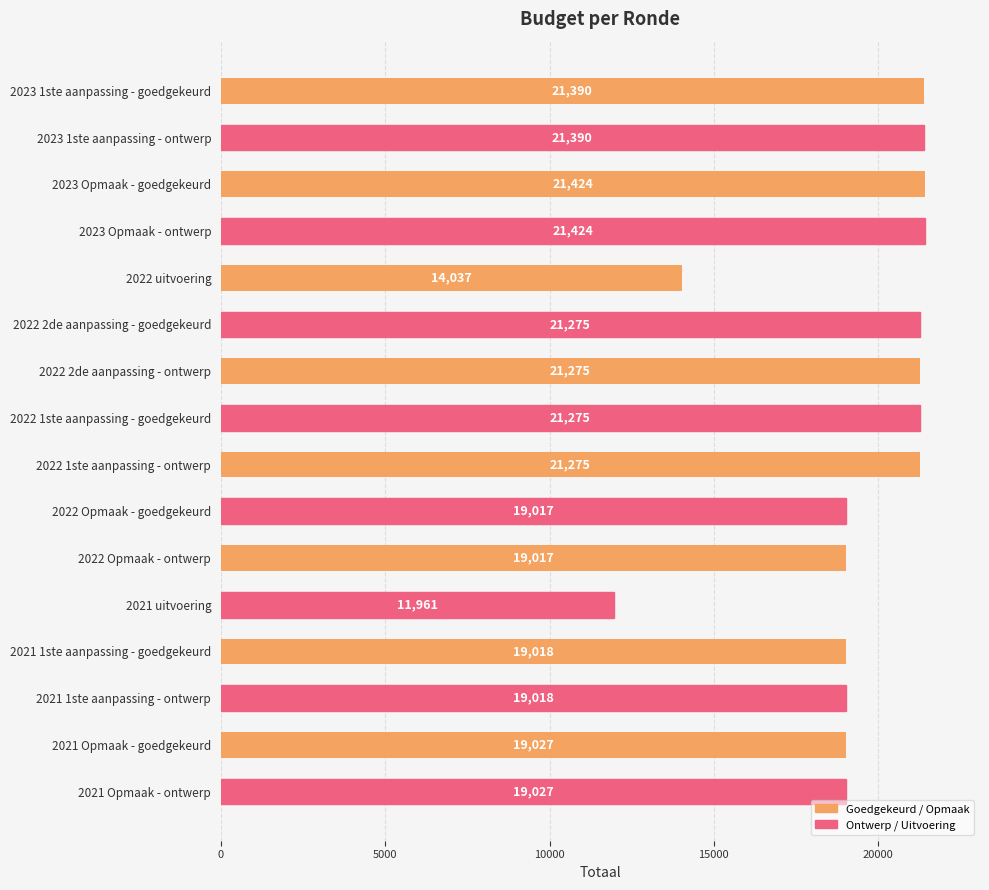

What is the difference between the maximum and minimum values?

9463